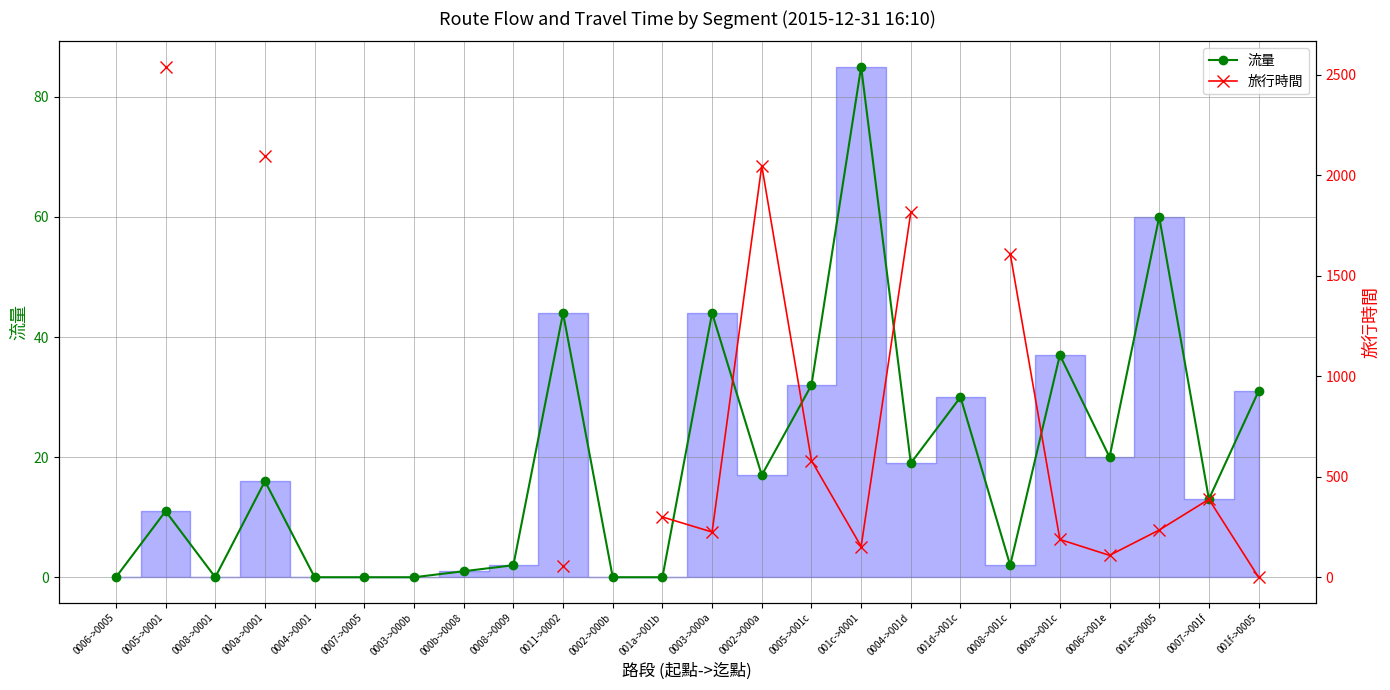

What is the label of the 22nd point from the left?

001e->0005